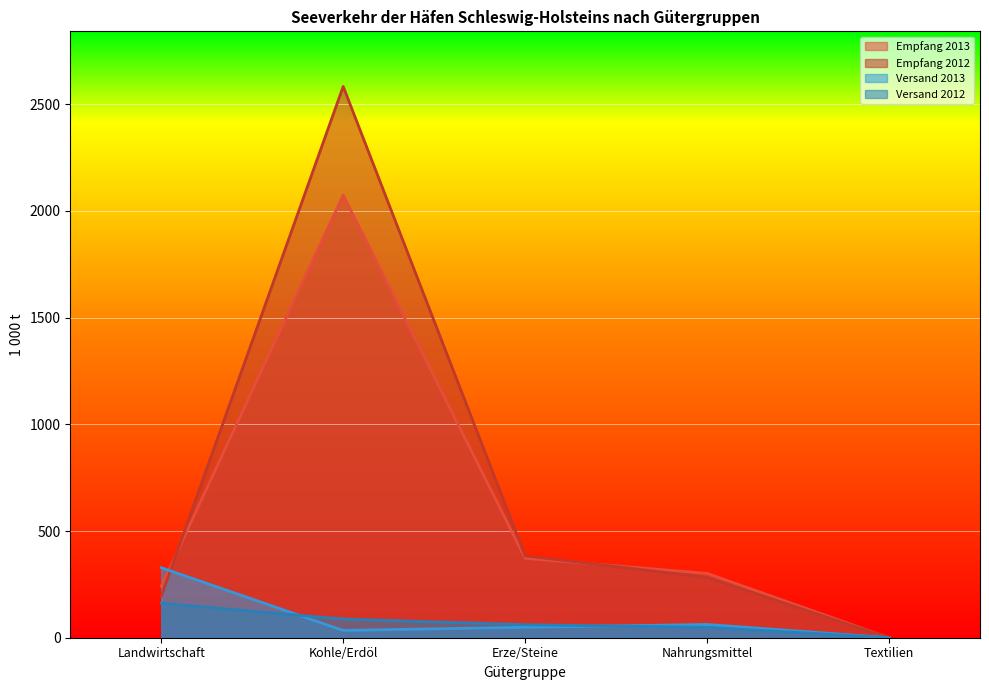

Which has a higher value, Textilien or Landwirtschaft?

Landwirtschaft